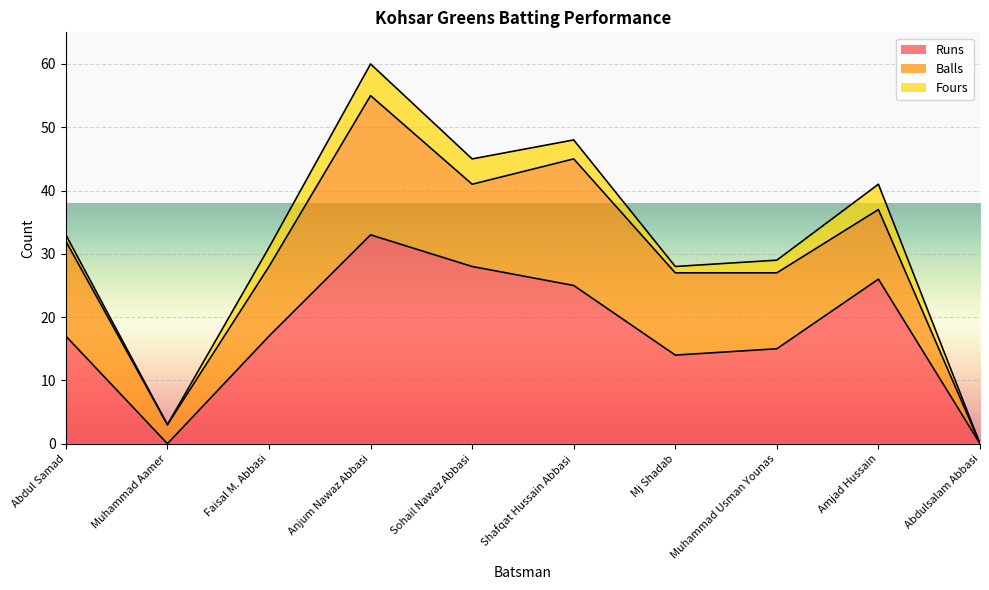

What is the difference between the Runs values at Faisal M. Abbasi and Shafqat Hussain Abbasi?

8